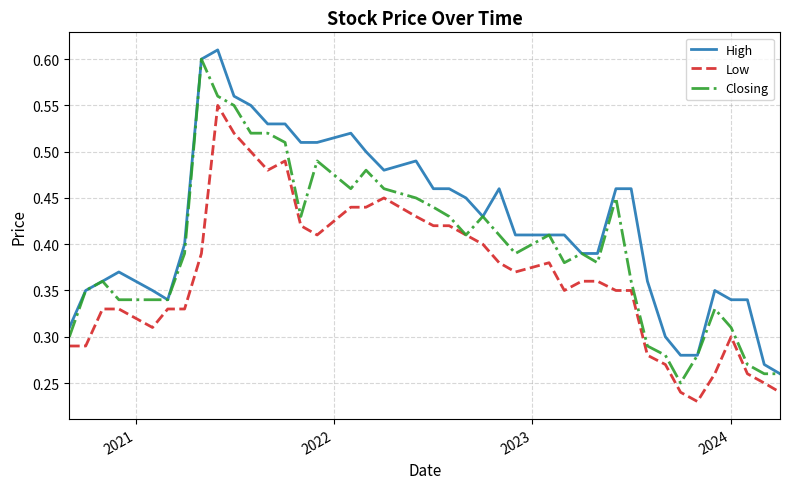

Rank the series by their average value, from highest to lowest.

High, Closing, Low